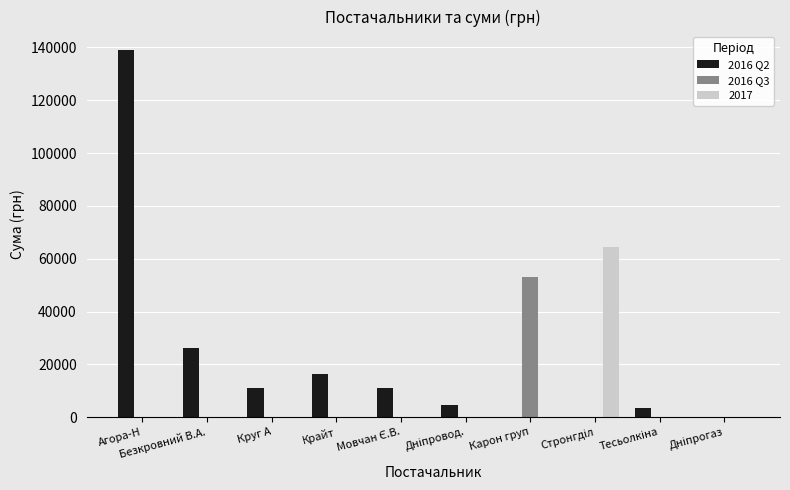

Are the bars horizontal?

No